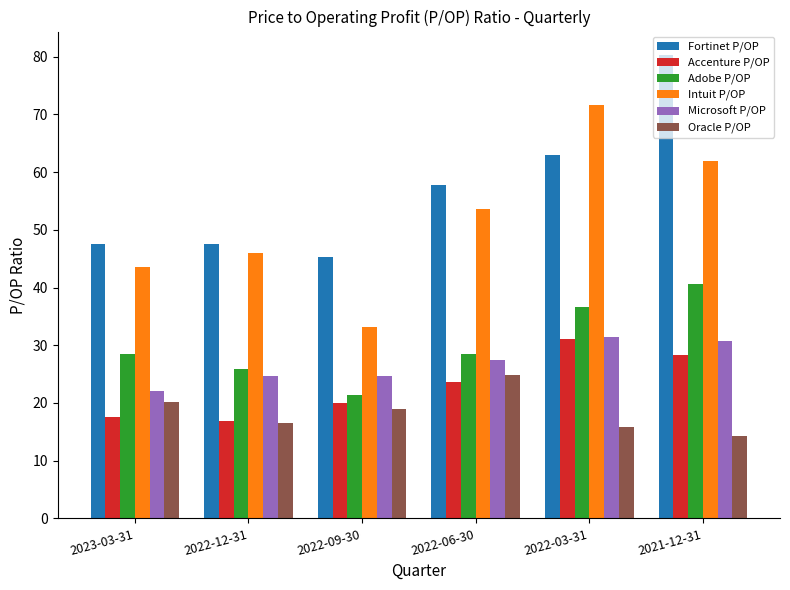

What is the minimum value for Oracle P/OP?

14.3